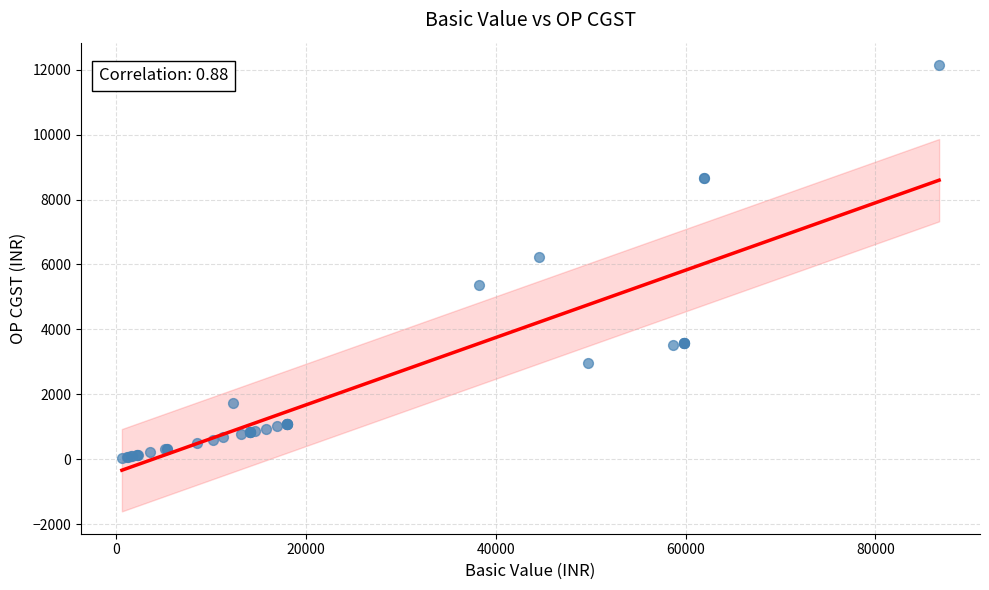

What Y value in the scatter plot is closest to 6089?

6244.6